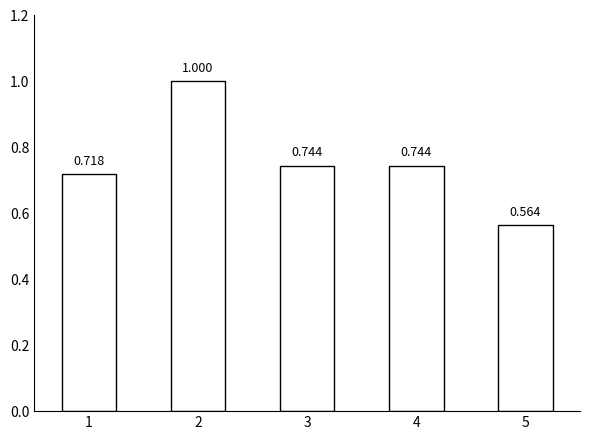

How many data points does each series have?

5